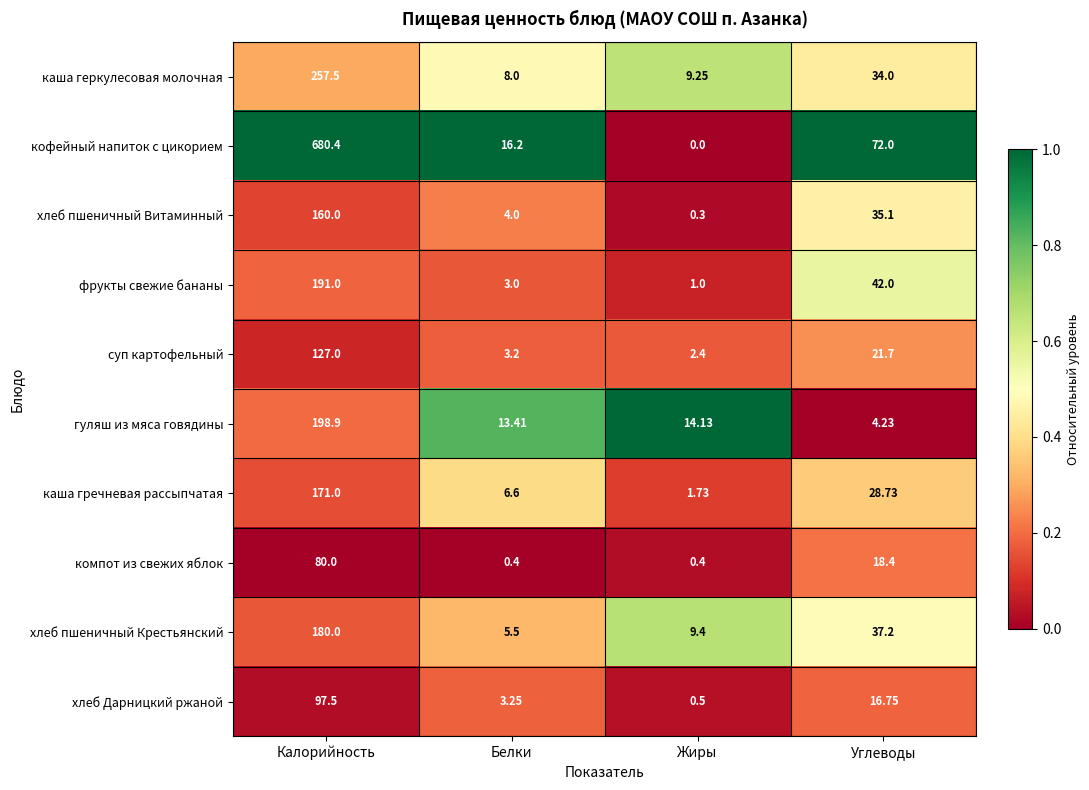

At which category is the sum across all series the highest?

Калорийность